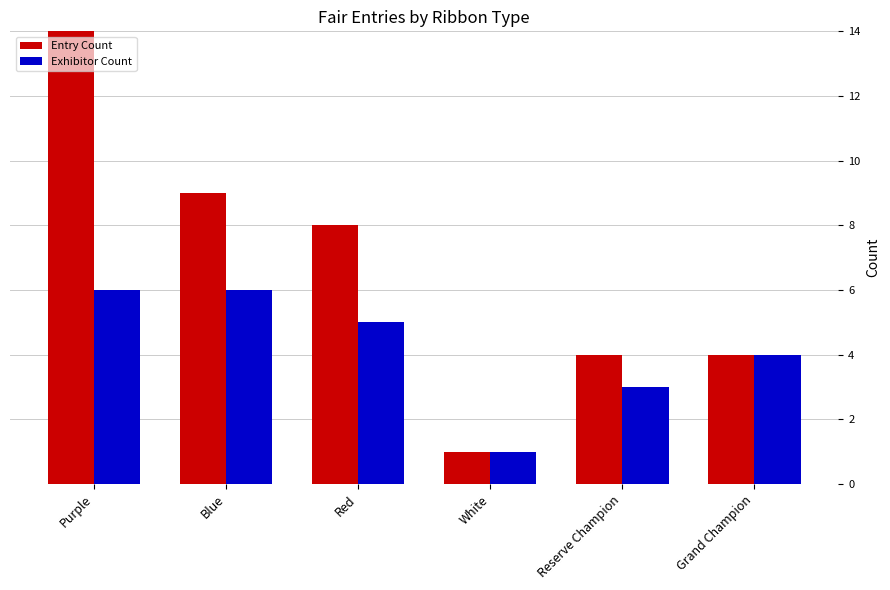

Reading right to left, transcribe all the data shown in this chart.

Entry Count: 4	4	1	8	9	22
Exhibitor Count: 4	3	1	5	6	6